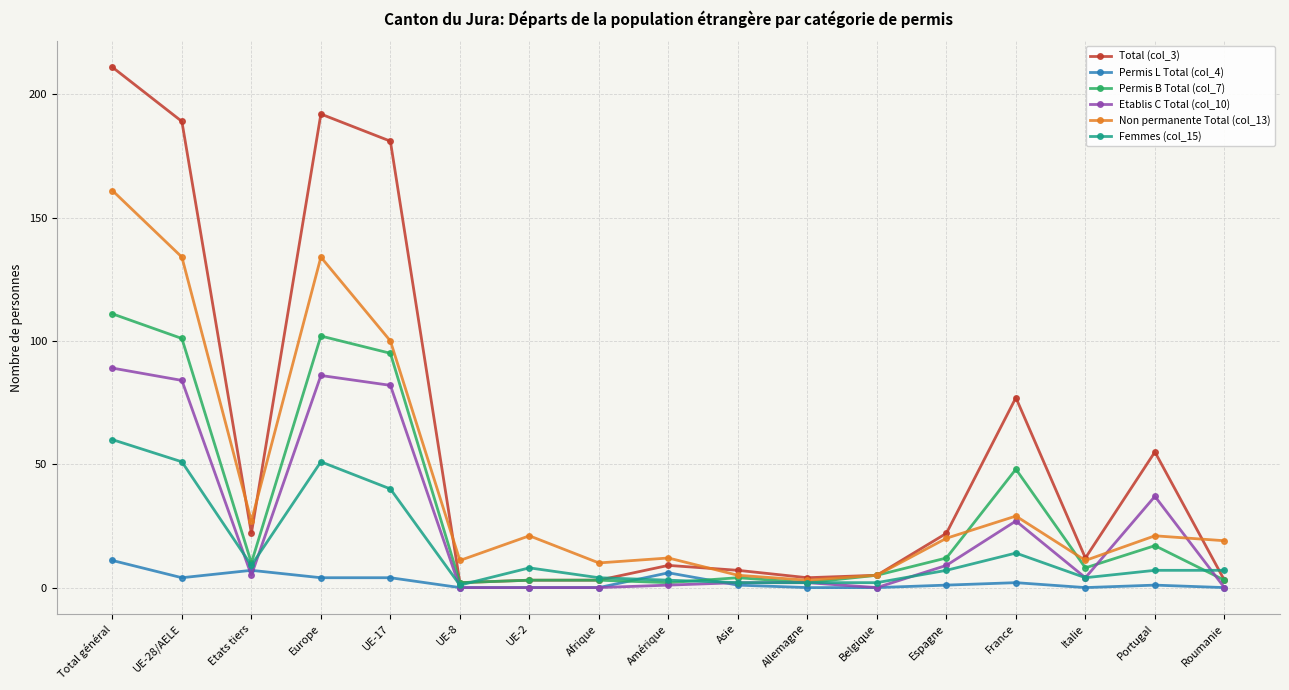

Where is Total (col_3) nearest to the value 106?

France